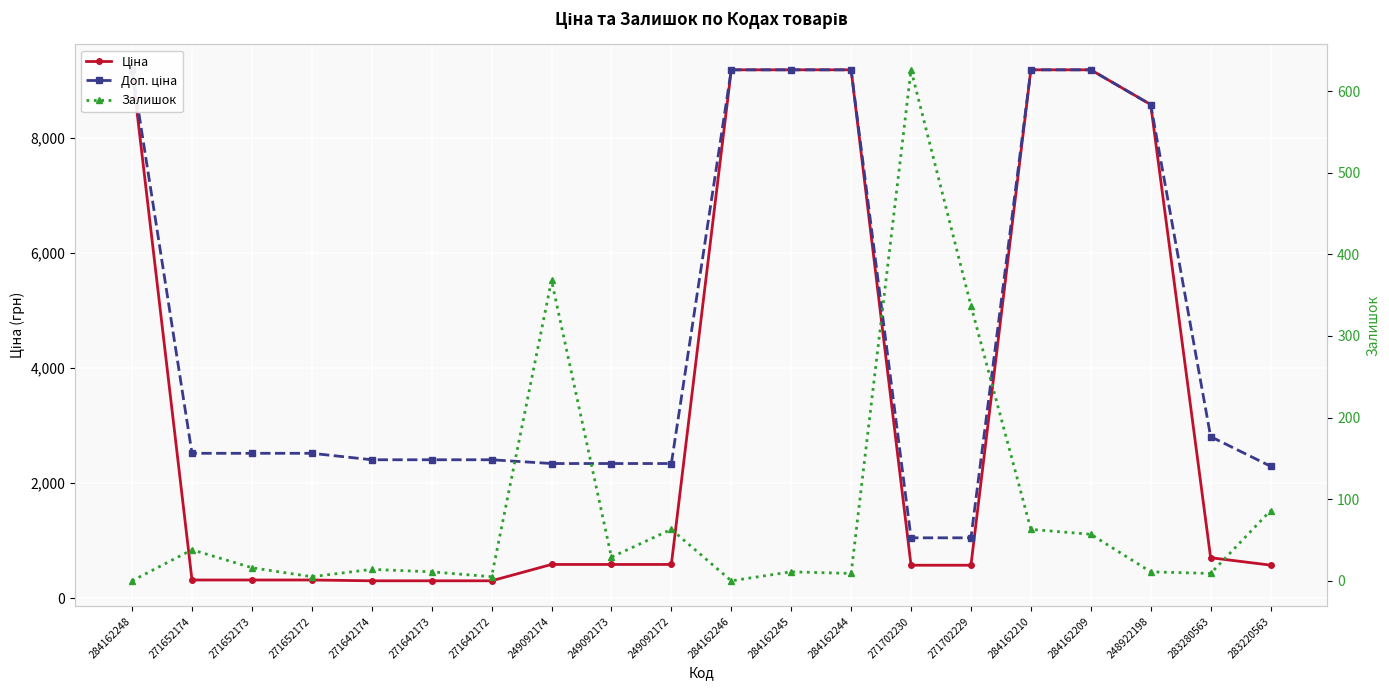

What are all the series names shown in the legend?

Ціна, Доп. ціна, Залишок